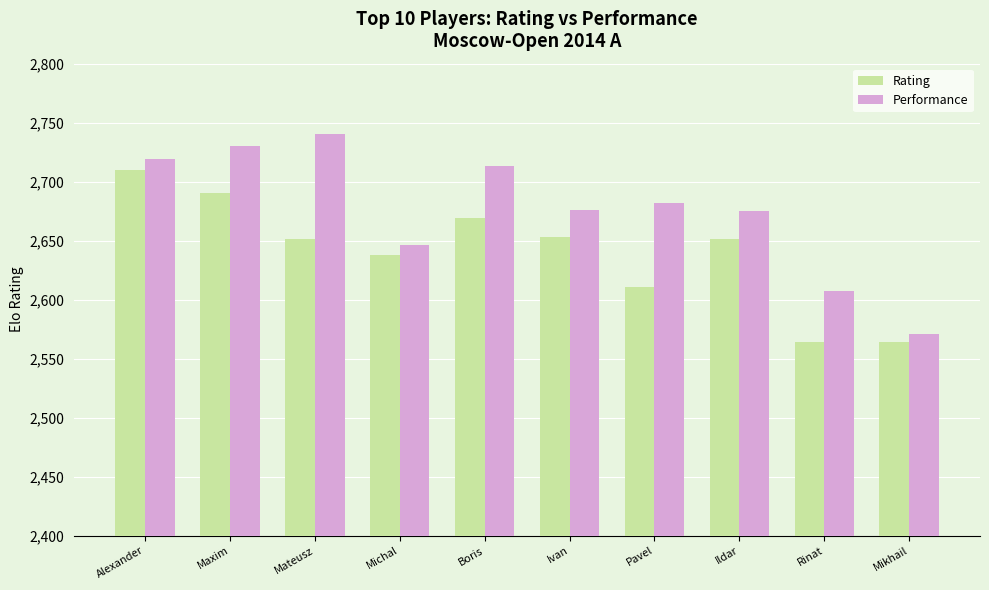

True or false: Performance has a value of 2571 at Mikhail.

True